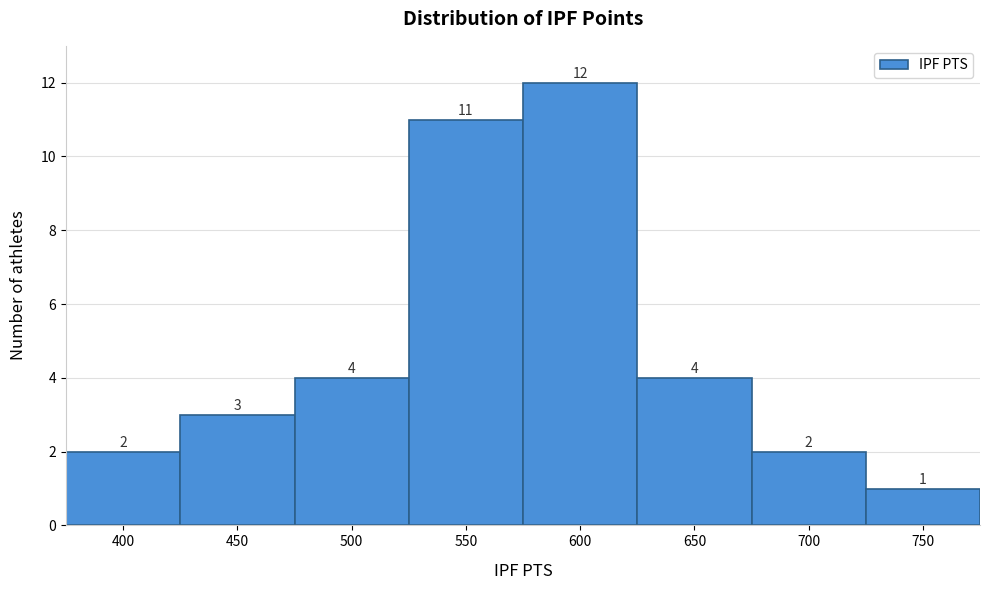

Reading left to right, list all the values displayed in this chart.

400=2	450=3	500=4	550=11	600=12	650=4	700=2	750=1